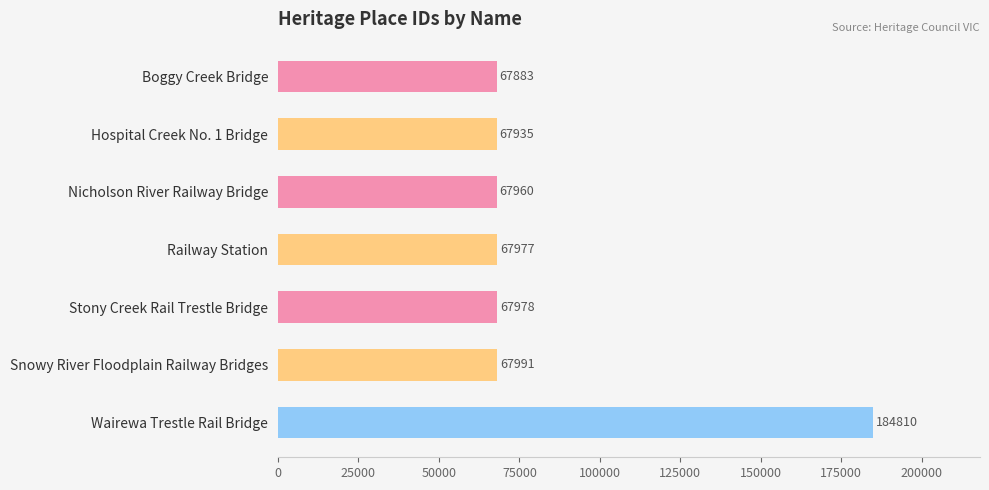

Rank the categories by value from highest to lowest.

Wairewa Trestle Rail Bridge, Snowy River Floodplain Railway Bridges, Stony Creek Rail Trestle Bridge, Railway Station, Nicholson River Railway Bridge, Hospital Creek No. 1 Bridge, Boggy Creek Bridge